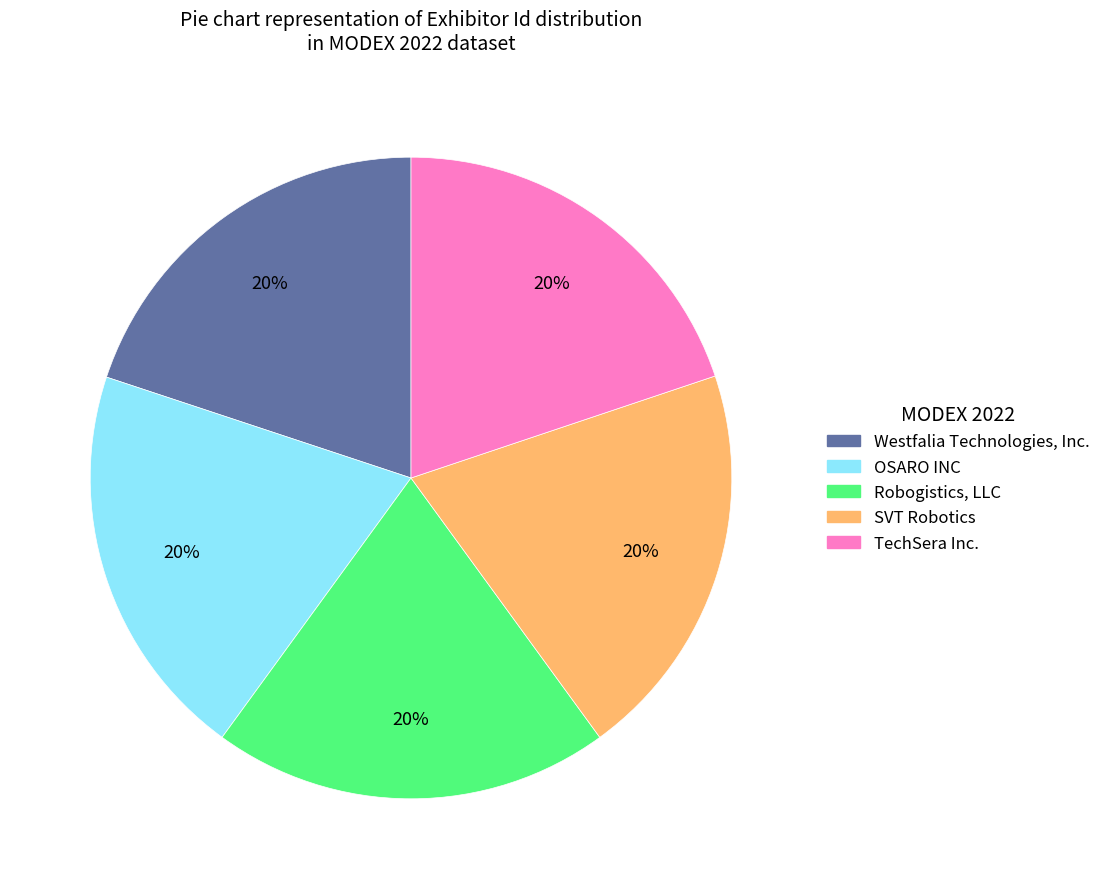

What percentage is the SVT Robotics slice, to the nearest percent?

20%